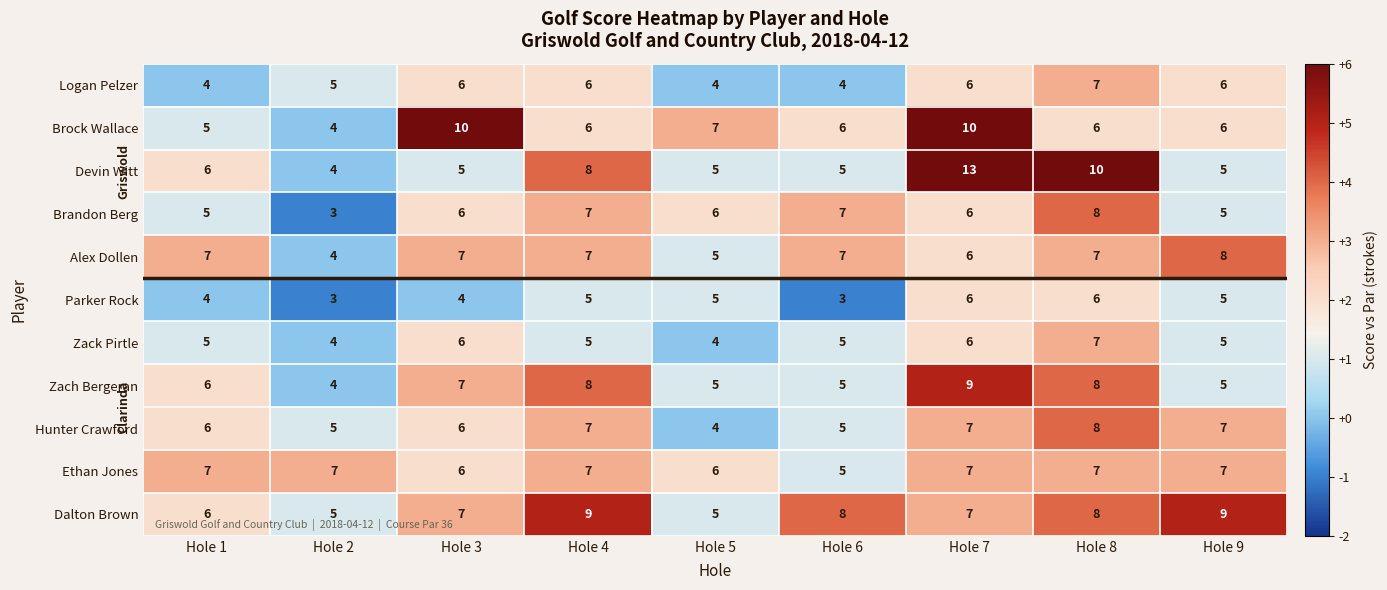

Which series has the largest range (max minus min)?

Devin Witt